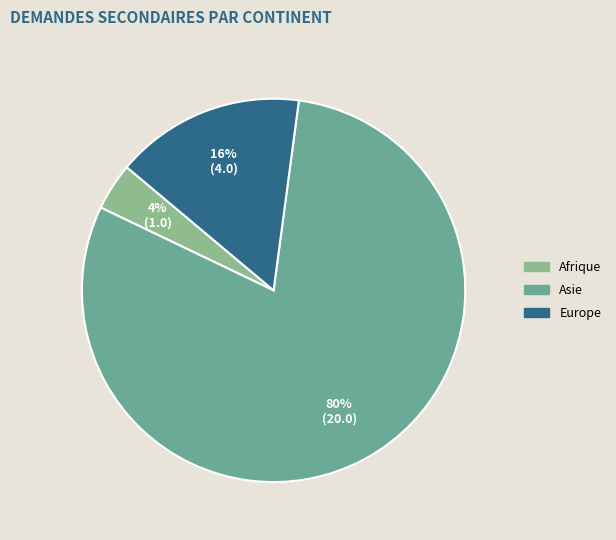

Is it true that Asie is 75% of the pie?

False